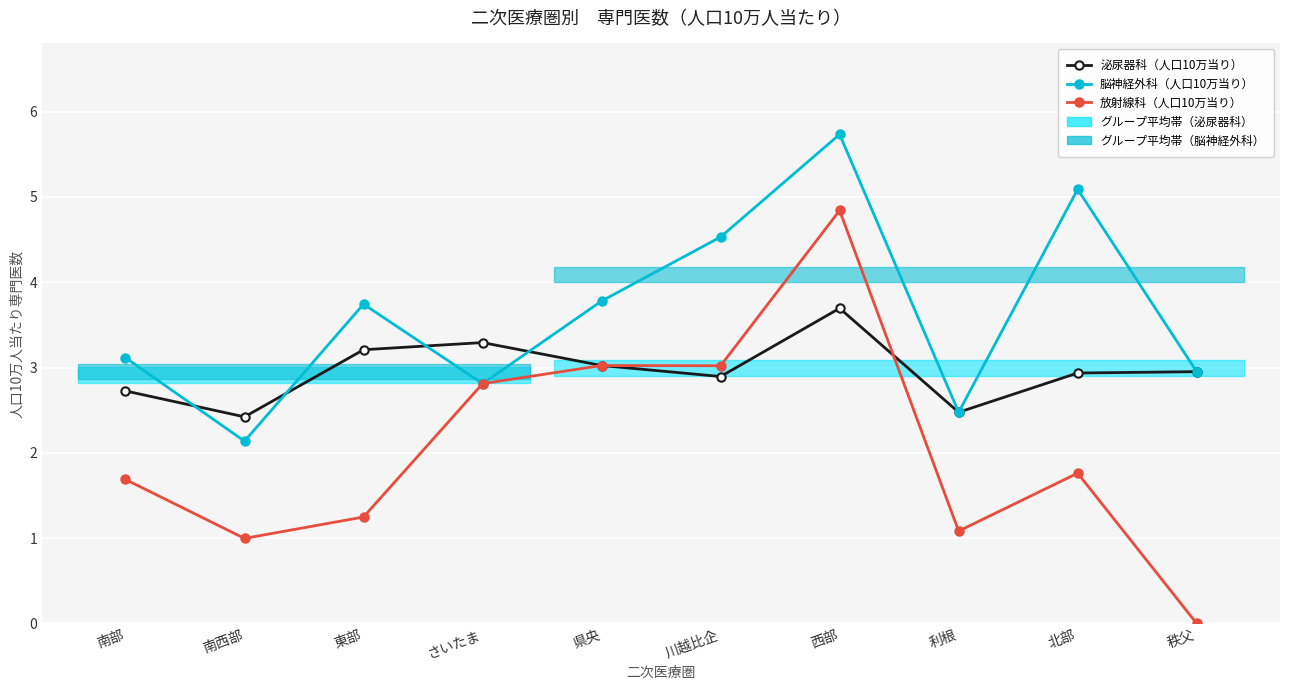

The value of 放射線科（人口10万当り） at 西部 is 2.4. True or false?

False